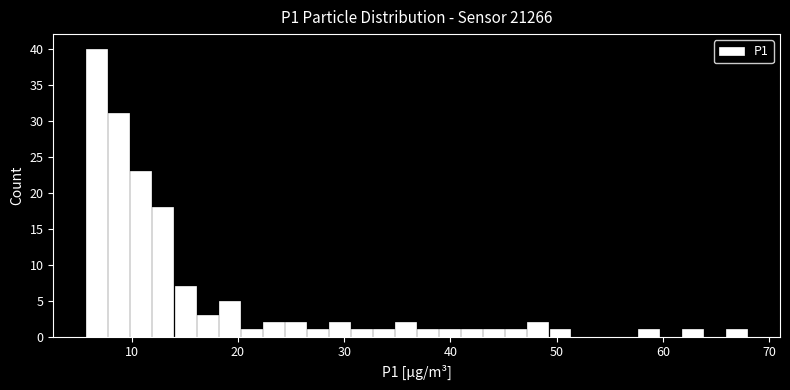

Around what value on the x-axis is the tallest bar? Give the approximate position of its centre, as read against the axis.

7